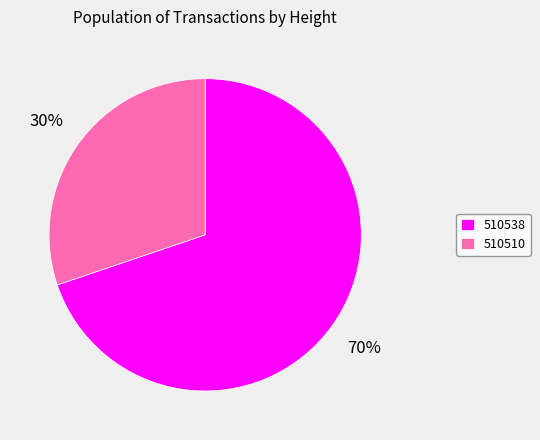

To the nearest percent, what percentage of the pie is 510510?

30%